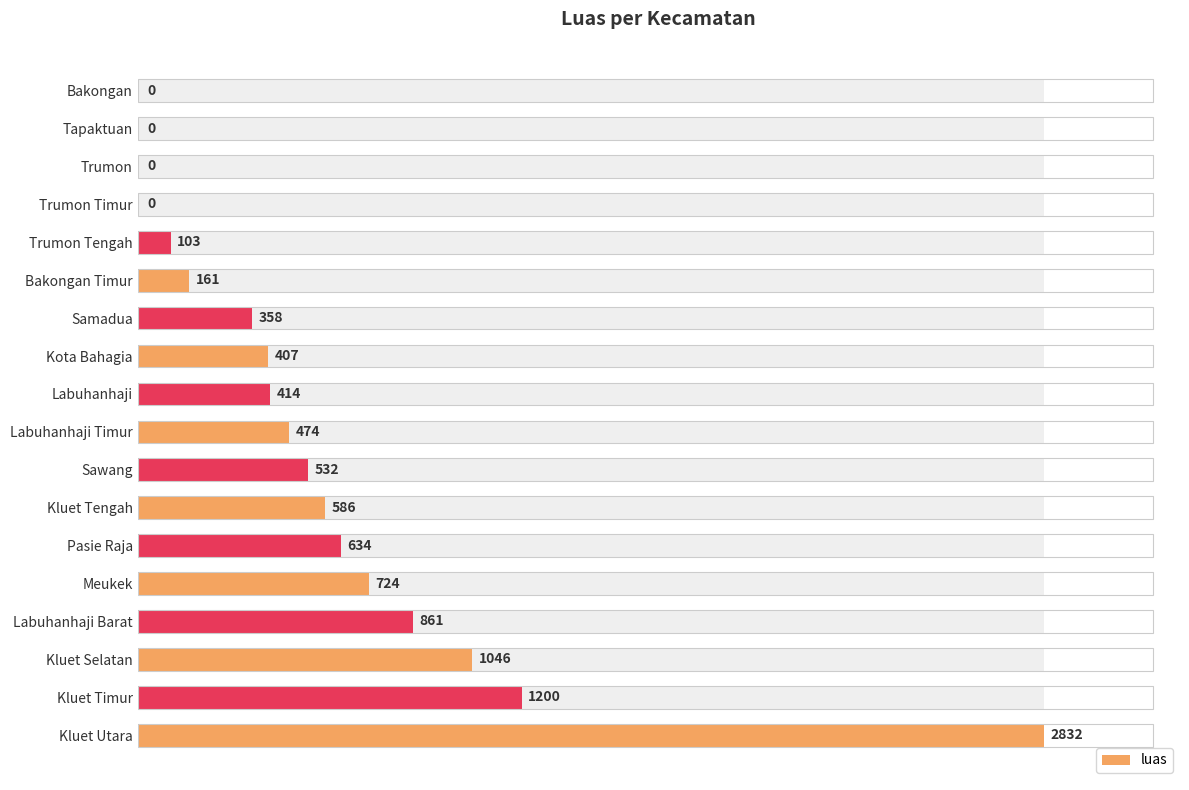

The value at Labuhanhaji is 547. True or false?

False